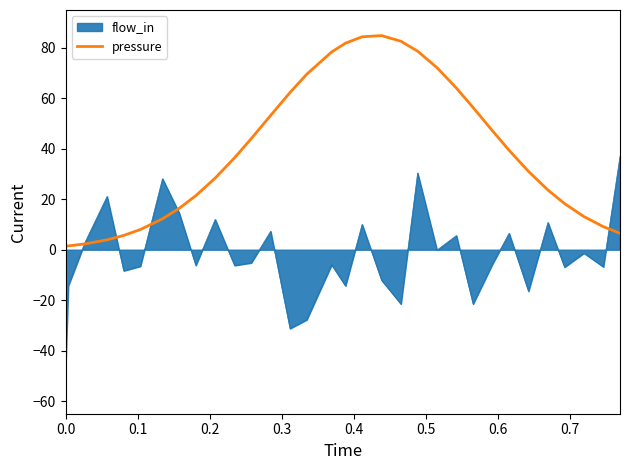

Rank the series by their maximum value, from lowest to highest.

flow_in, pressure